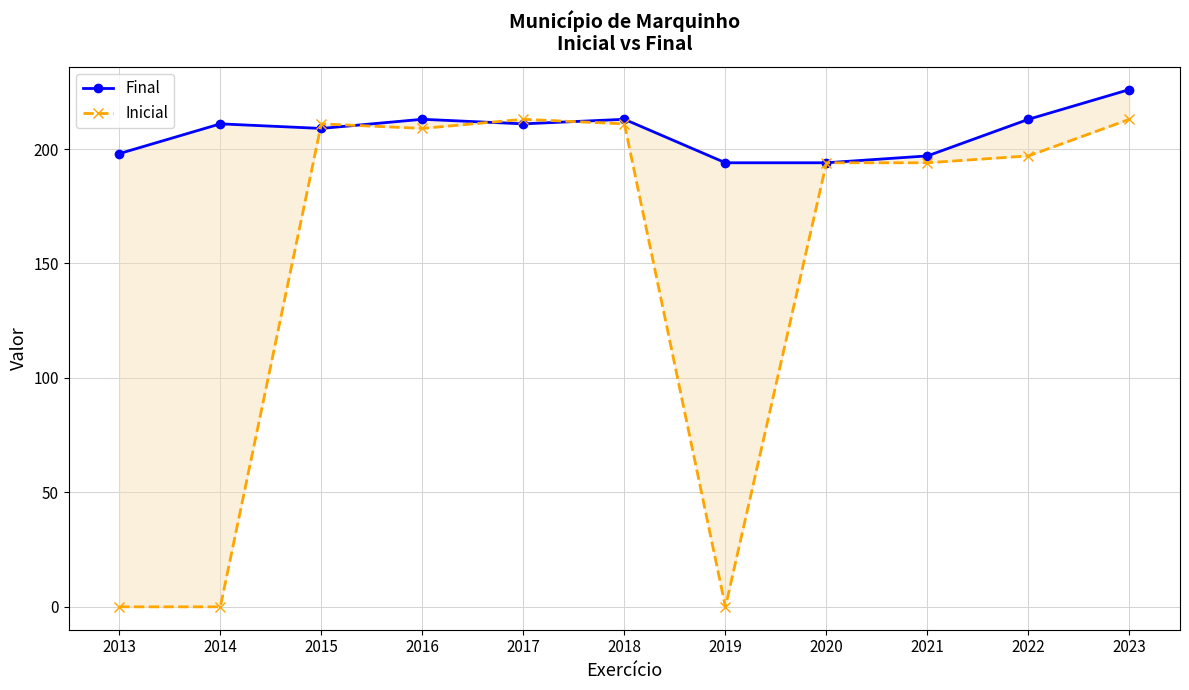

Is the value of Inicial at 2021 greater than the value of Final at 2019?

No